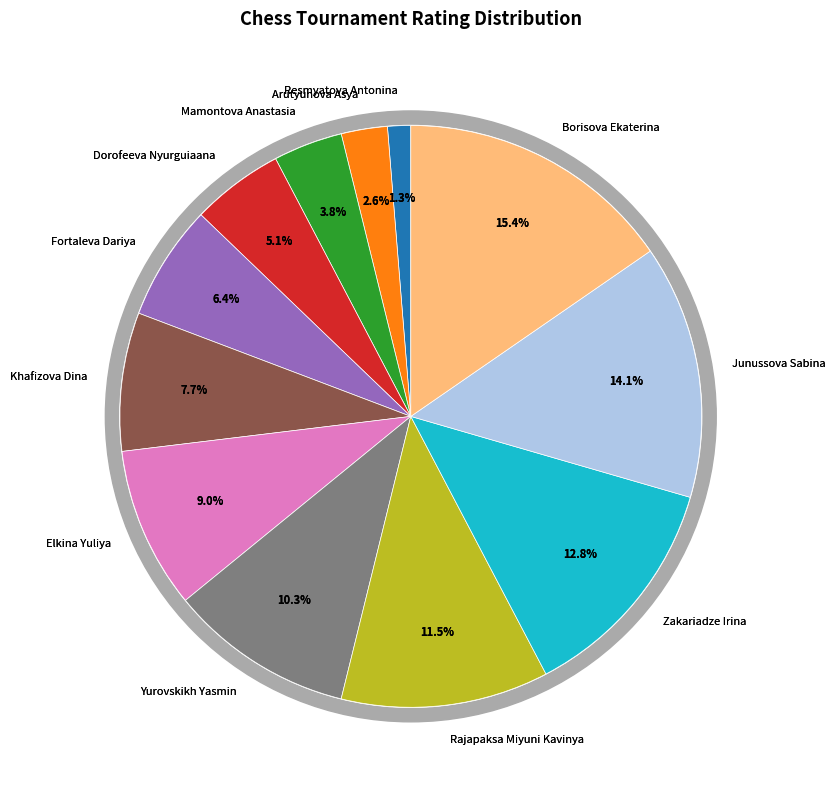

To the nearest percent, what is the difference between the Mamontova Anastasia and Elkina Yuliya slice percentages?

5%